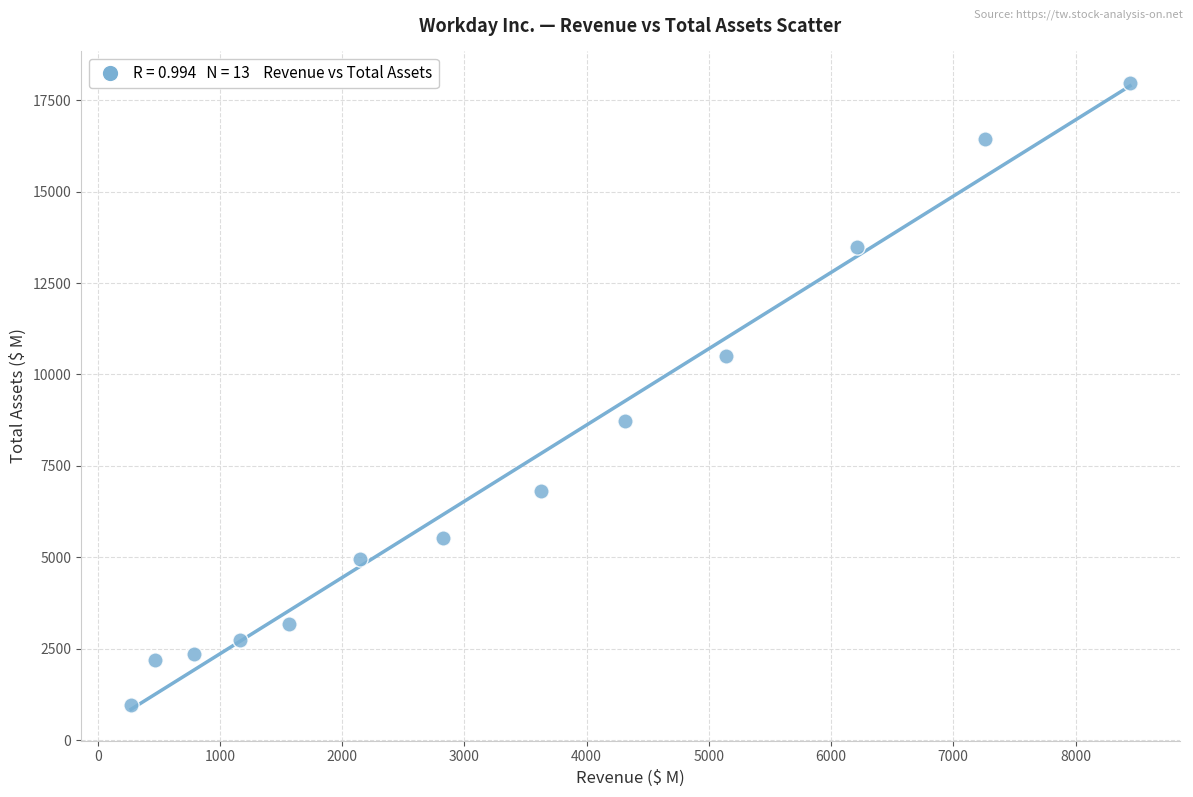

What is the range of X values (max minus min)?

8172